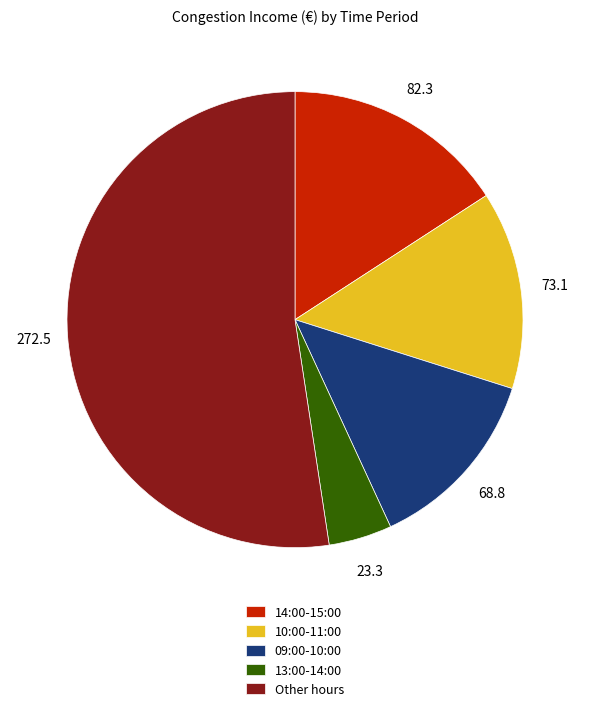

Rank the categories by value from highest to lowest.

Other hours, 14:00-15:00, 10:00-11:00, 09:00-10:00, 13:00-14:00